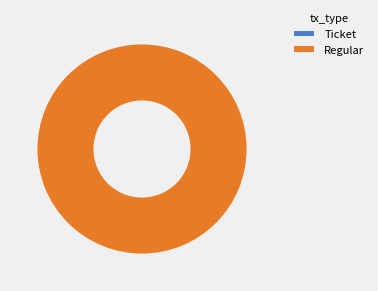

Is the sum of Ticket and Regular greater than half?

Yes